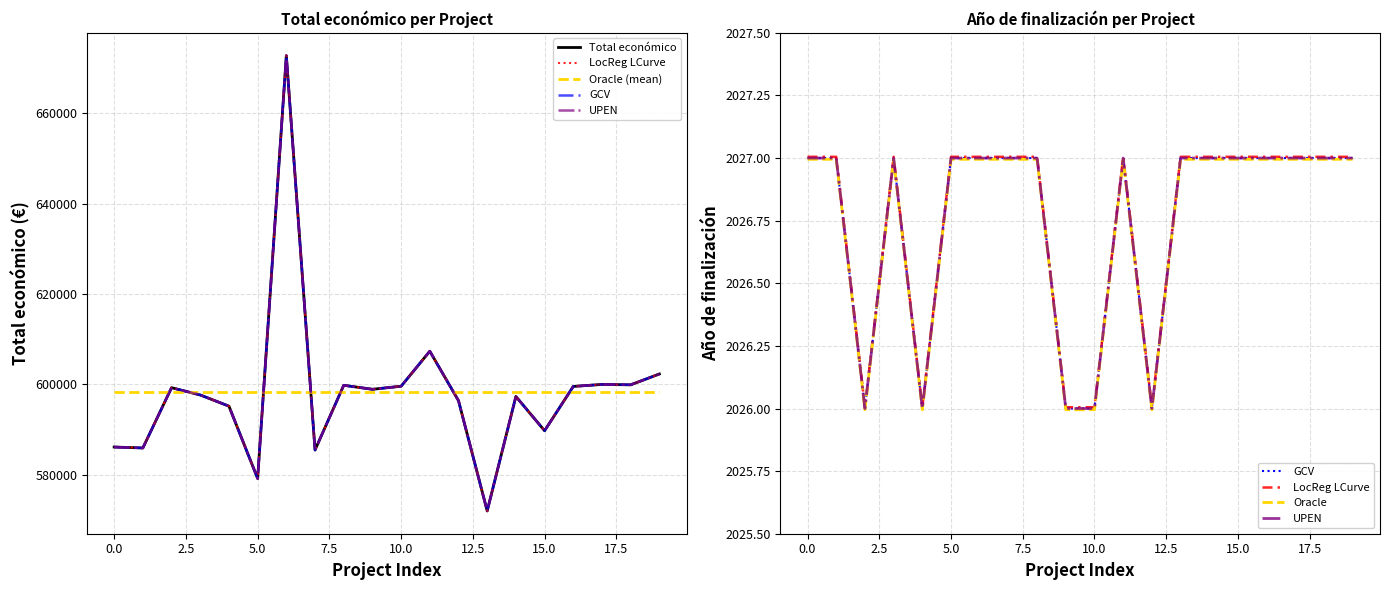

What is the sum of all Oracle (mean) values?

11964285.4